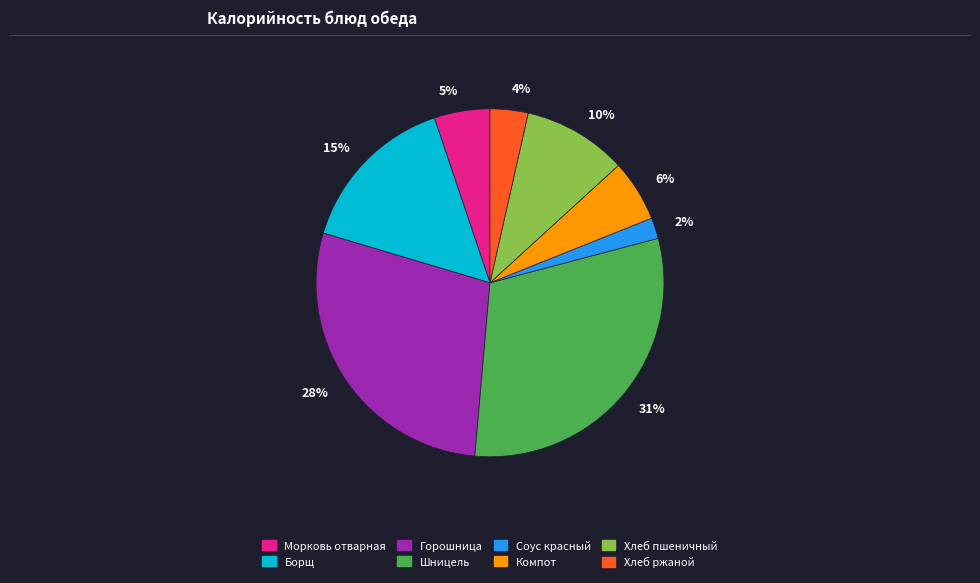

To the nearest percent, what is the average slice percentage?

12%